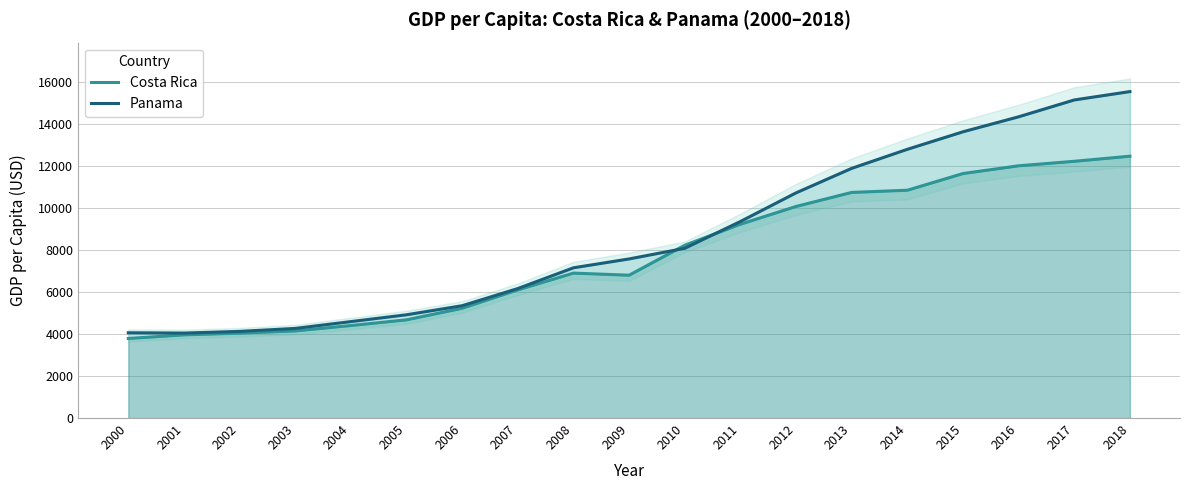

Where is Panama nearest to the value 9795?

2011